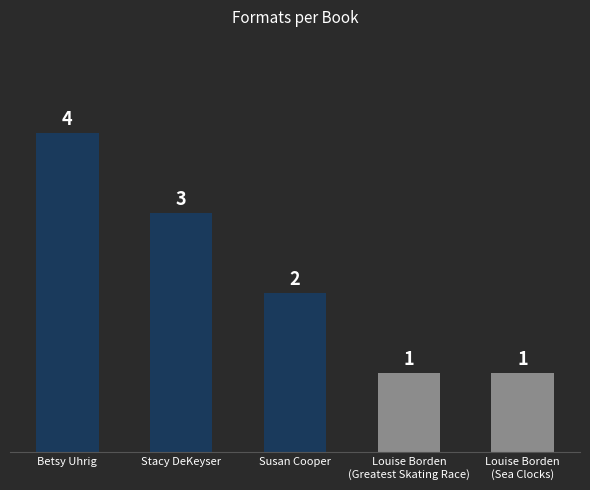

How many values are below 2?

2